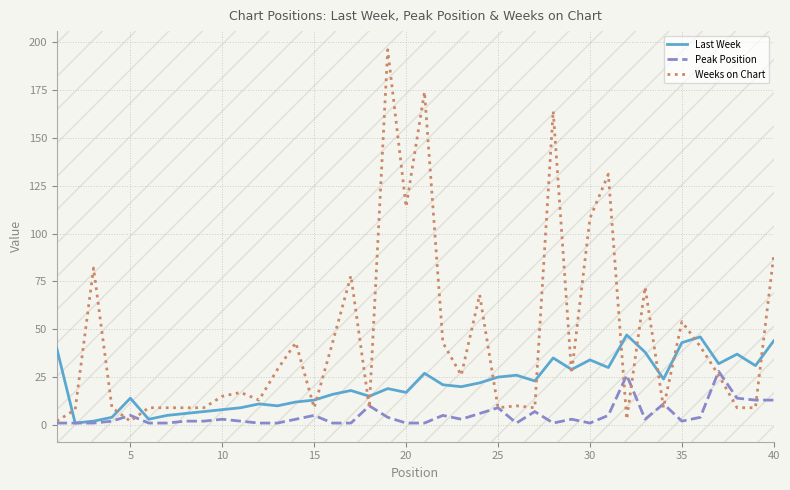

List the series in order of their overall mean, lowest first.

Peak Position, Last Week, Weeks on Chart